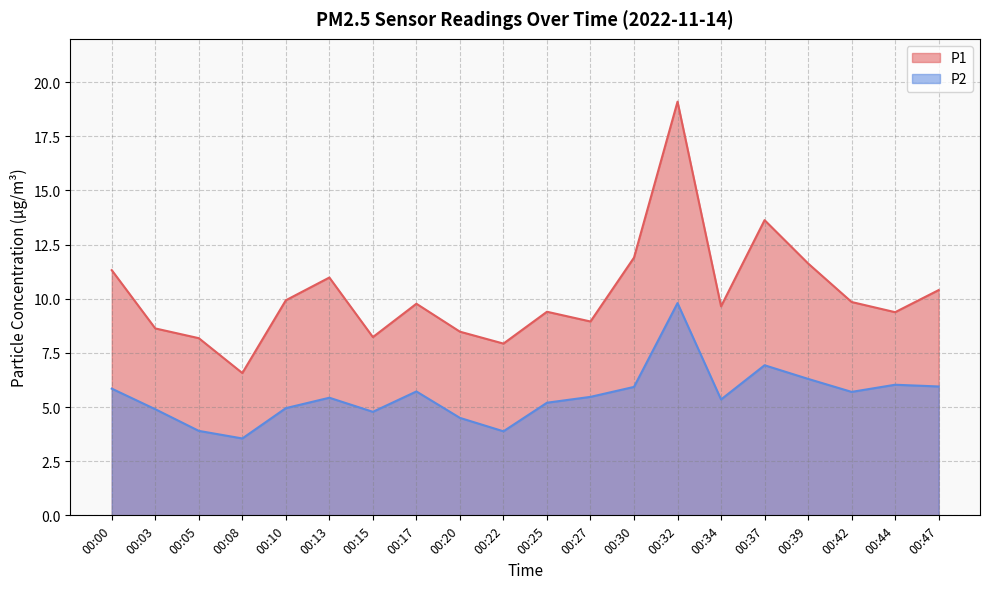

What is the value of the P1 point at the 2nd from the left?

8.6